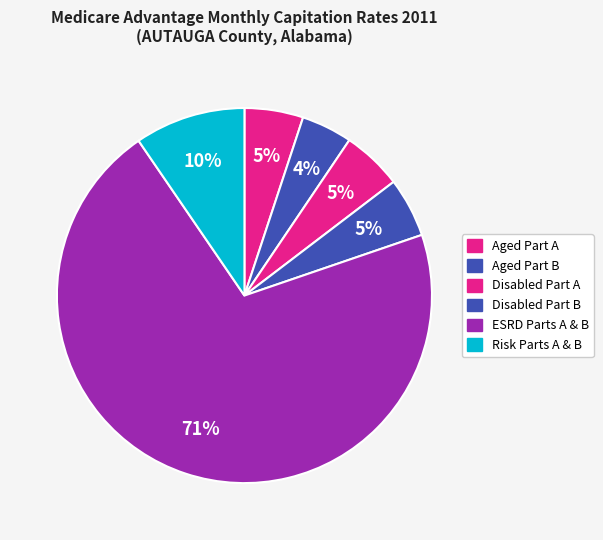

Which has a higher value, Disabled Part A or Aged Part B?

Disabled Part A